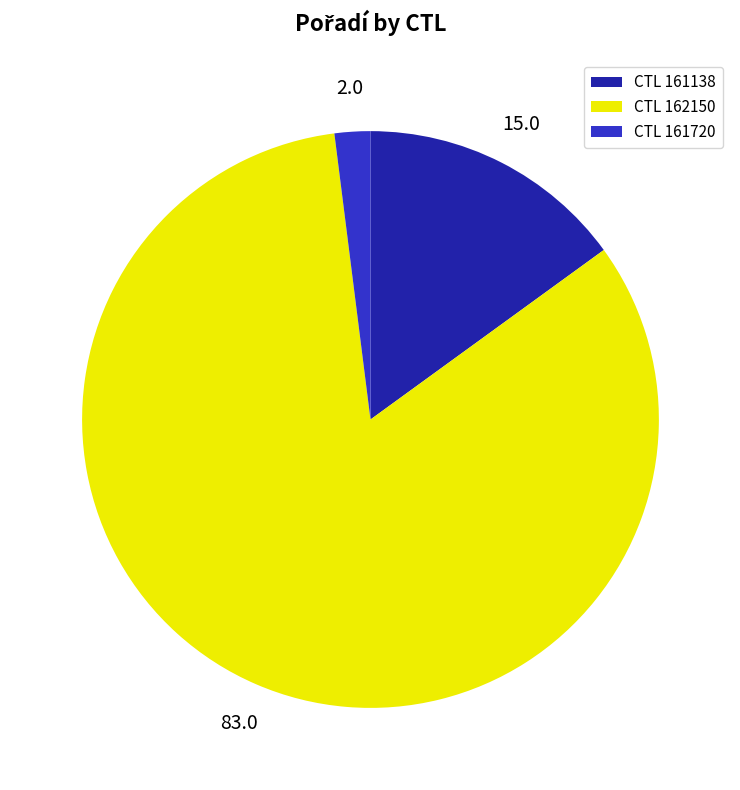

True or false: CTL 162150 accounts for 69% of the total.

False